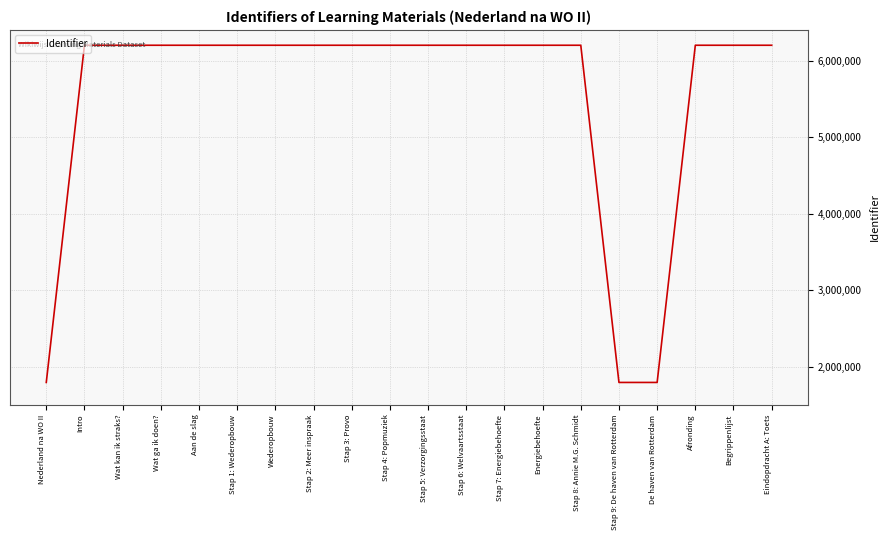

What is the ratio of the value at Stap 8: Annie M.G. Schmidt to the value at Intro?

1.0